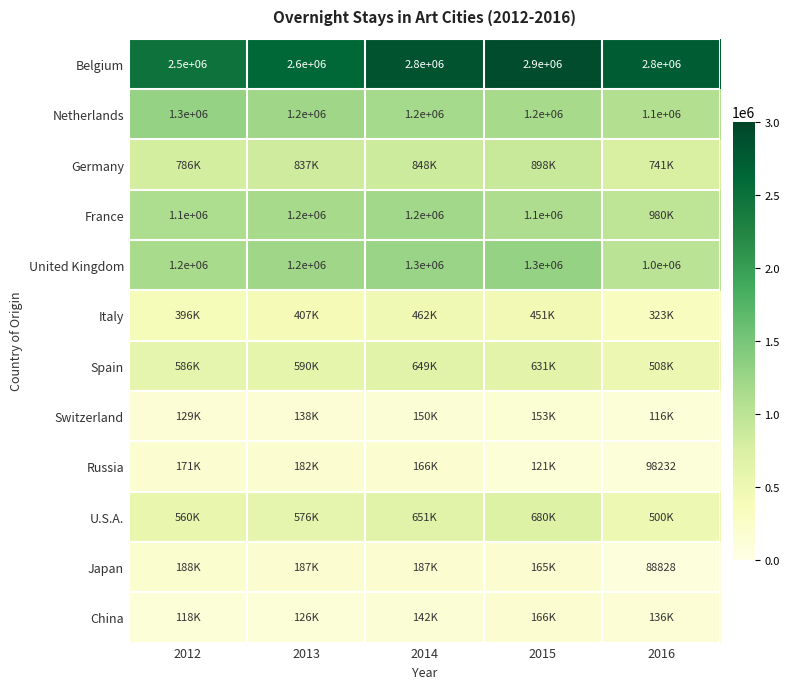

What is the difference between the maximum and second lowest values in the Netherlands series?

100000